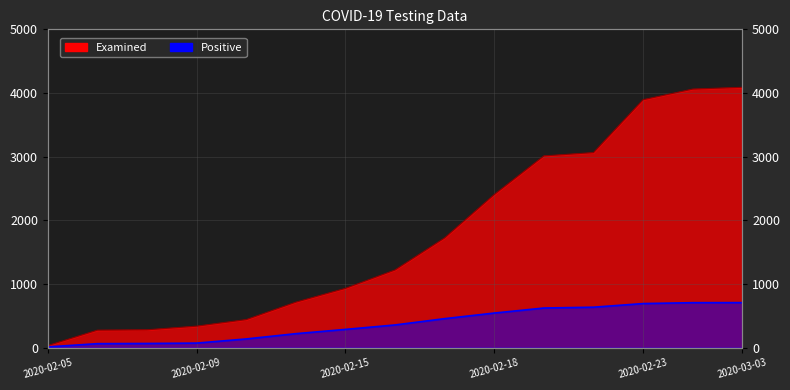

True or false: Examined has a value of 1676 at 2020-03-03.

False